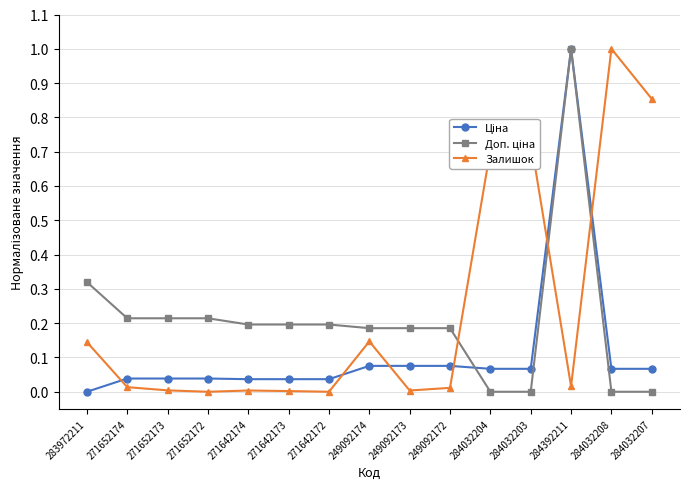

What is the label of the 2nd point from the left?

271652174